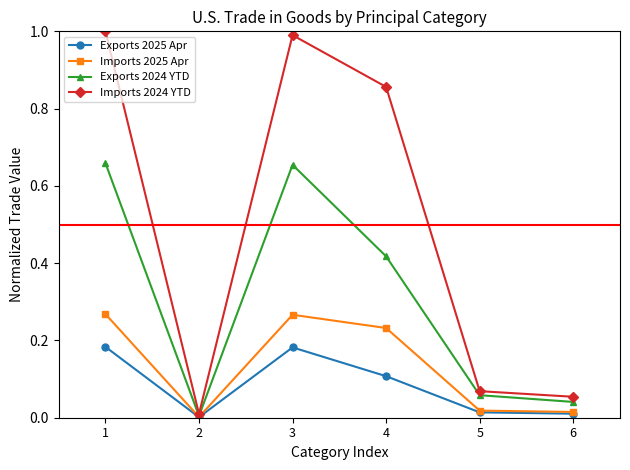

The value of Imports 2025 Apr at 2 is 0.0. True or false?

True